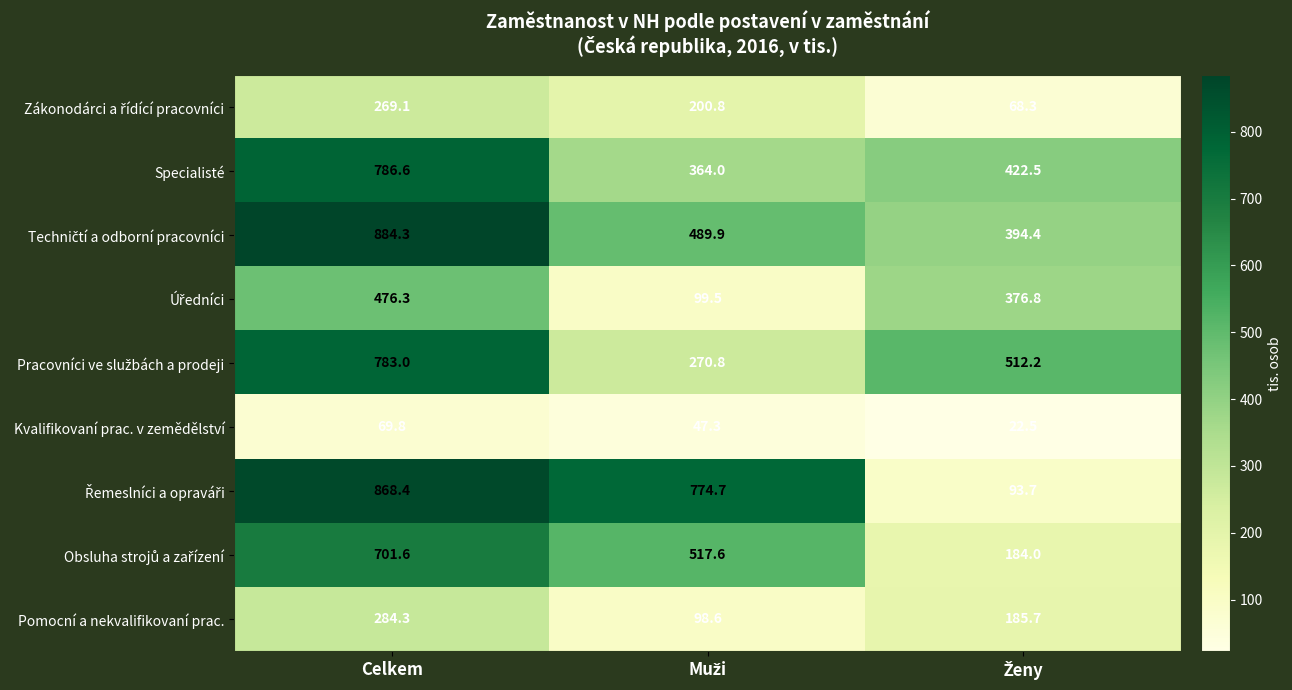

What is the total value across all series at Celkem?

5123.4